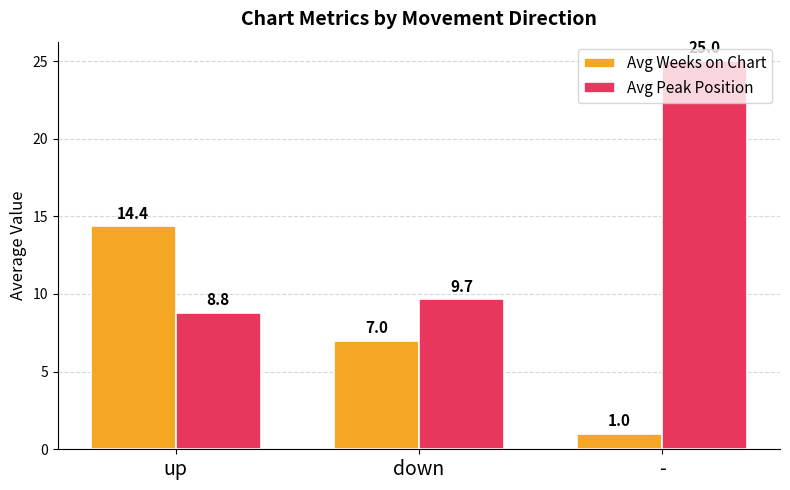

What position from the left is down?

2